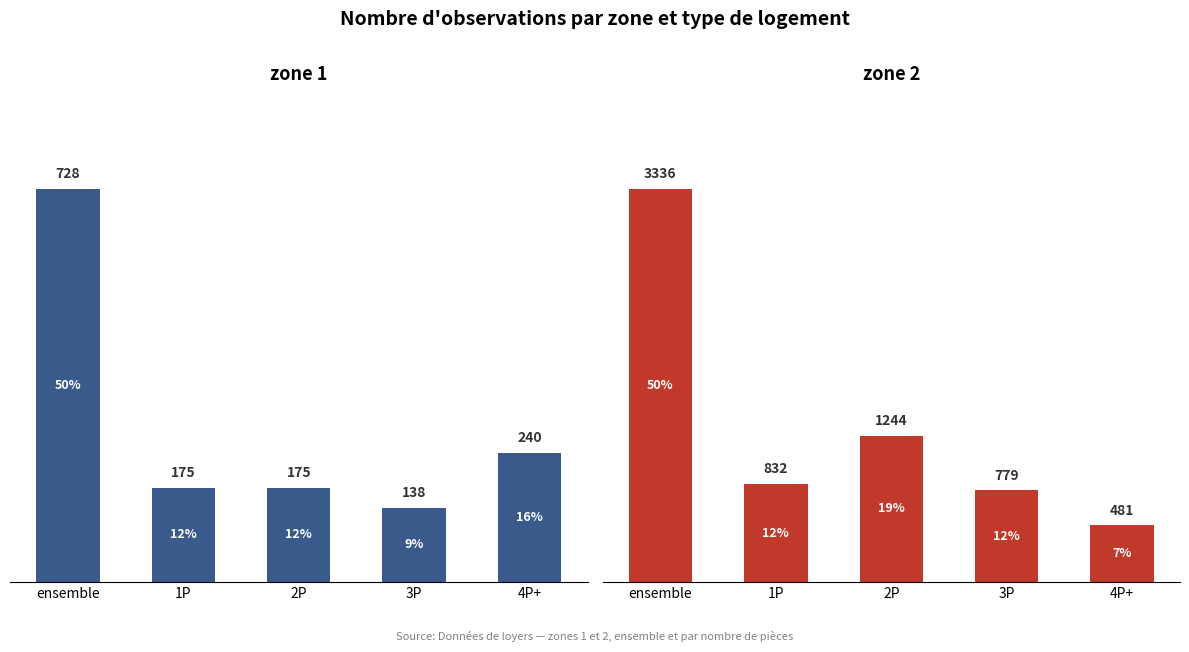

What is the average value of the zone 2 series?

1334